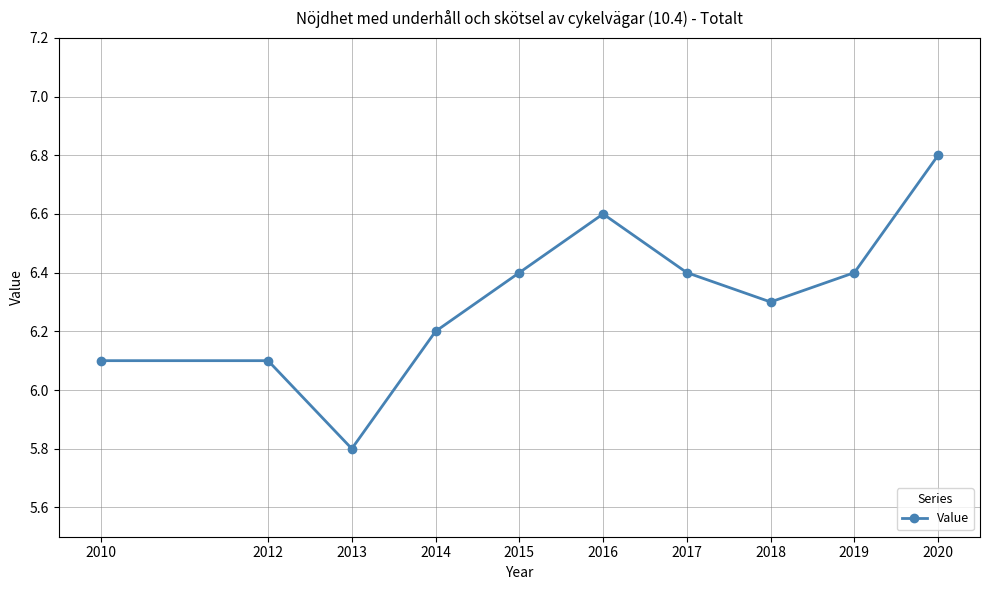

Reading right to left, extract all data points from this chart.

2020=6.8	2019=6.4	2018=6.3	2017=6.4	2016=6.6	2015=6.4	2014=6.2	2013=5.8	2012=6.1	2010=6.1